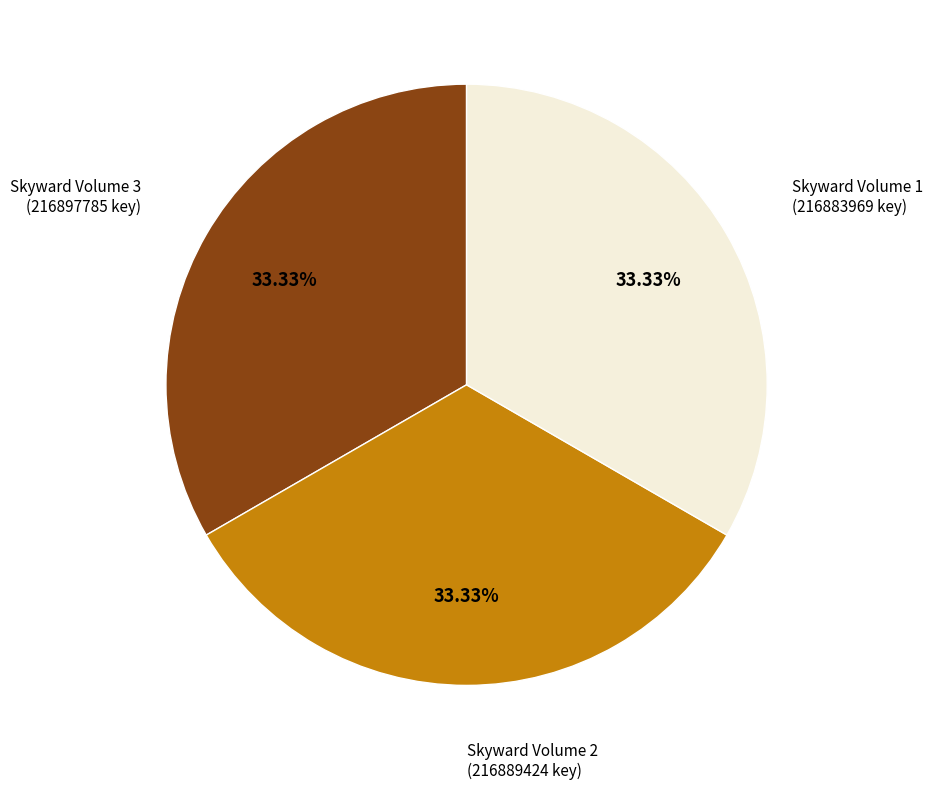

Does any single category account for the majority?

No